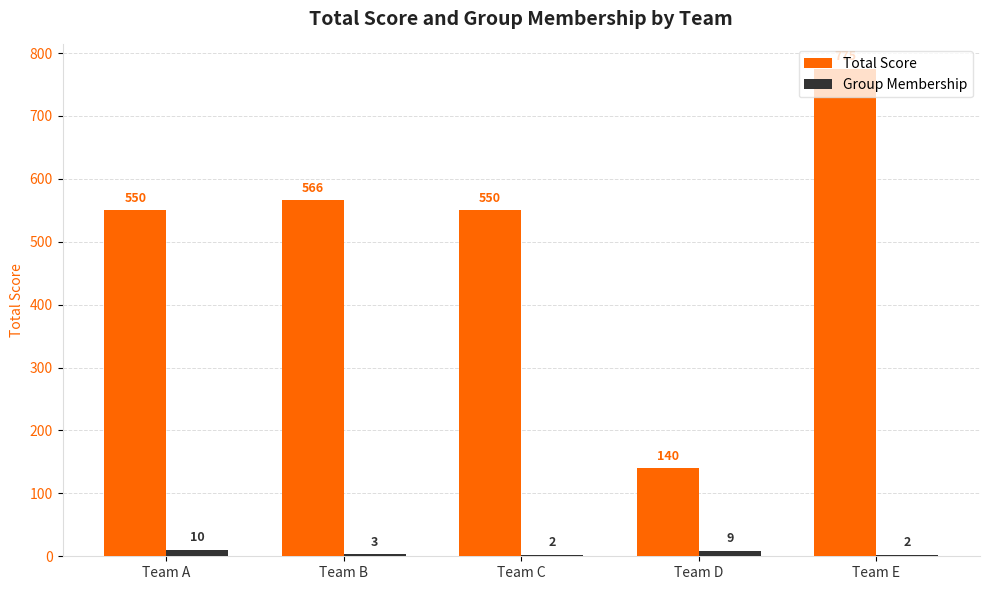

Between Team B and Team C, which series saw the biggest shift?

Total Score